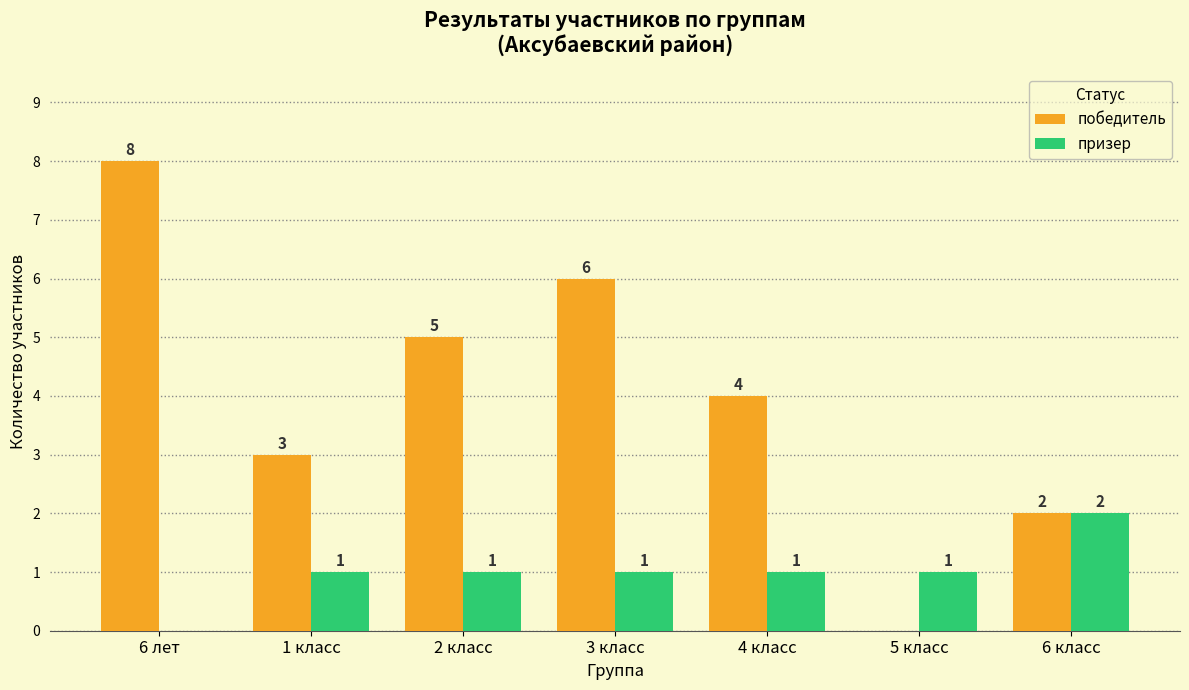

How many победитель values are between 2 and 6?

5